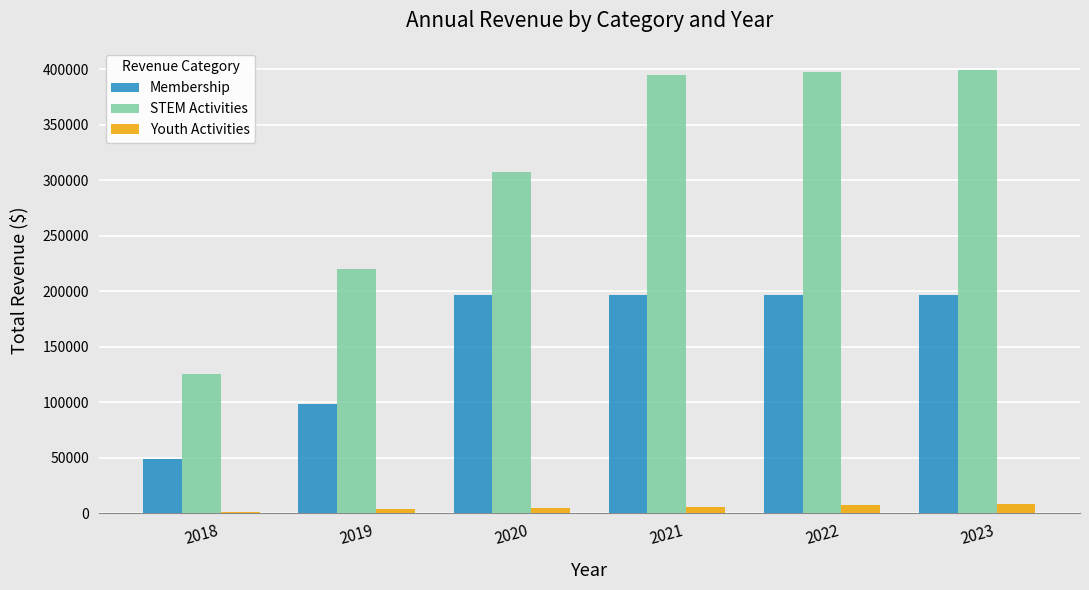

Between 2020 and 2023, which series saw the biggest shift?

STEM Activities